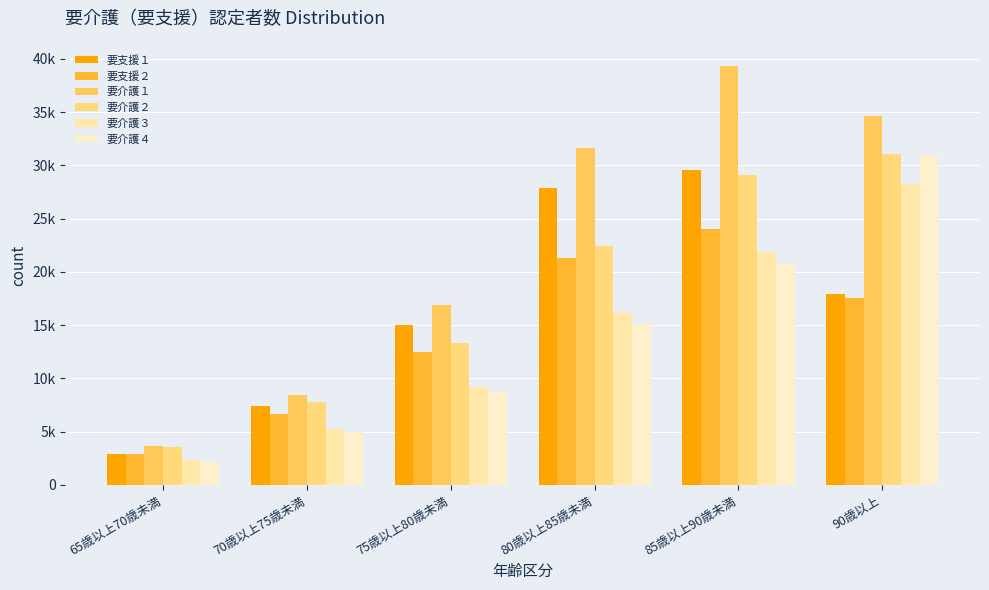

What are all the series names shown in the legend?

要支援１, 要支援２, 要介護１, 要介護２, 要介護３, 要介護４